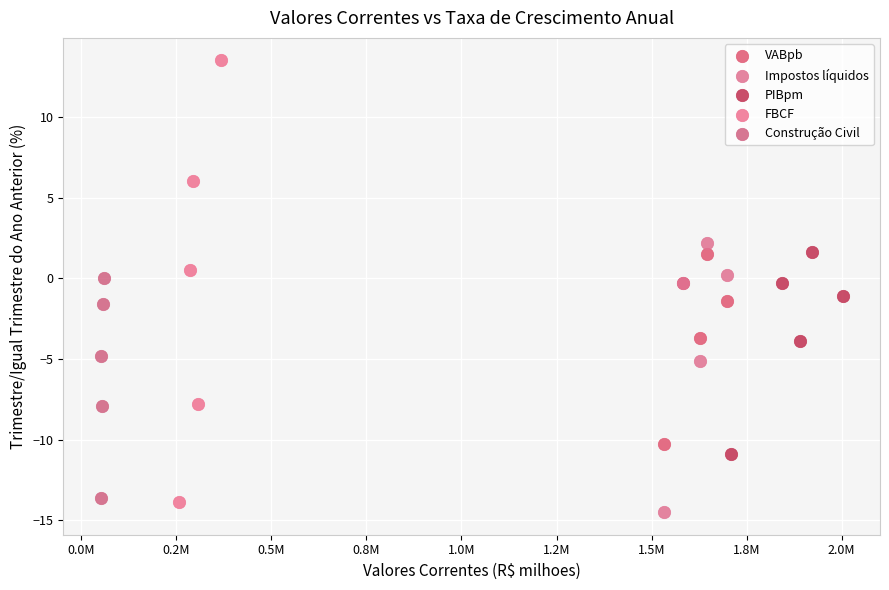

Which series has the widest spread of Y values?

FBCF